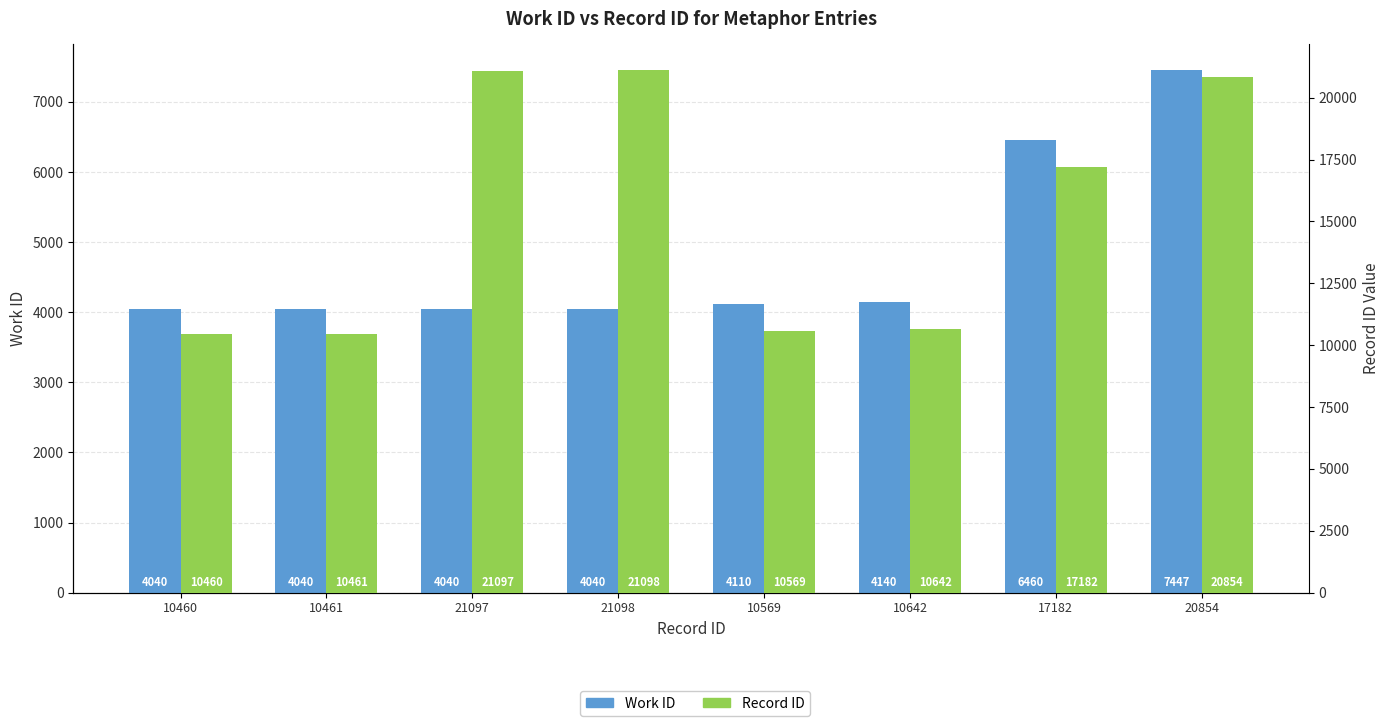

How many values in the Work ID series exceed 4110?

3